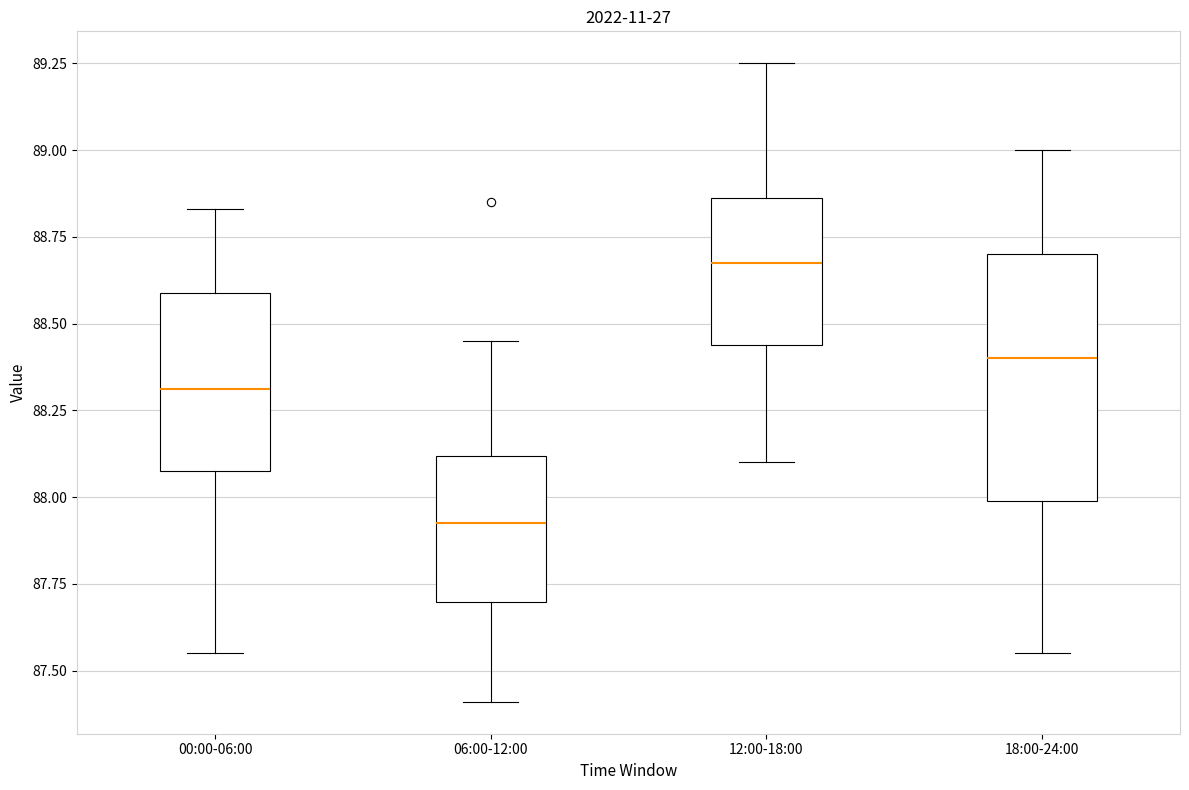

Which box is the tallest, from its lower edge to its upper edge?

18:00-24:00